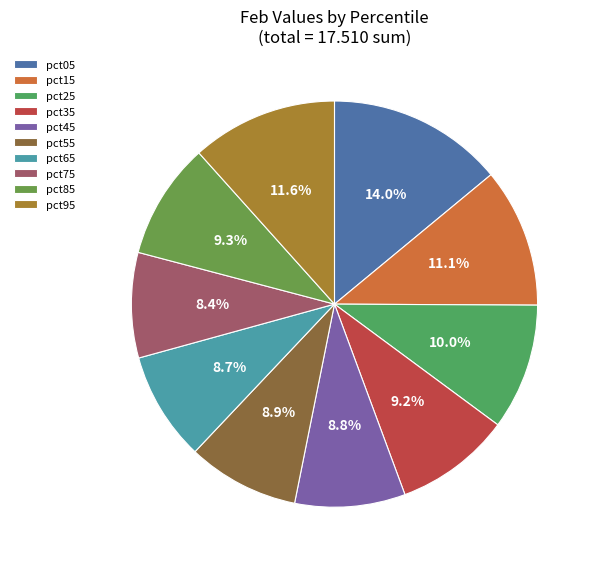

Count the number of slices in the pie.

10